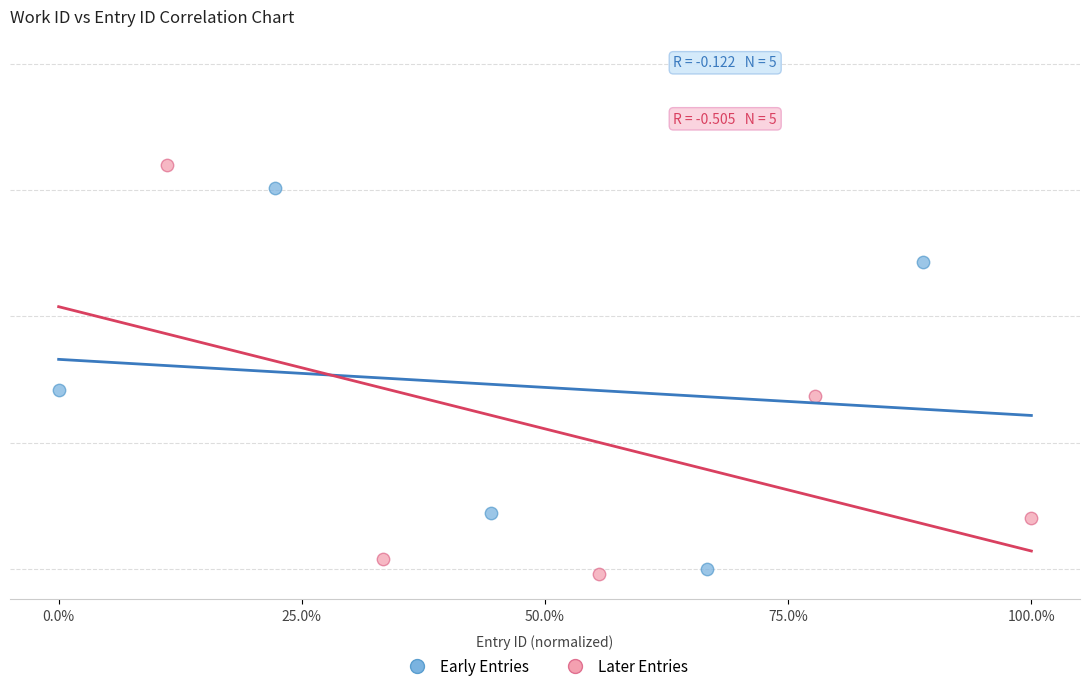

What are all the series names shown in the legend?

Early Entries, Later Entries